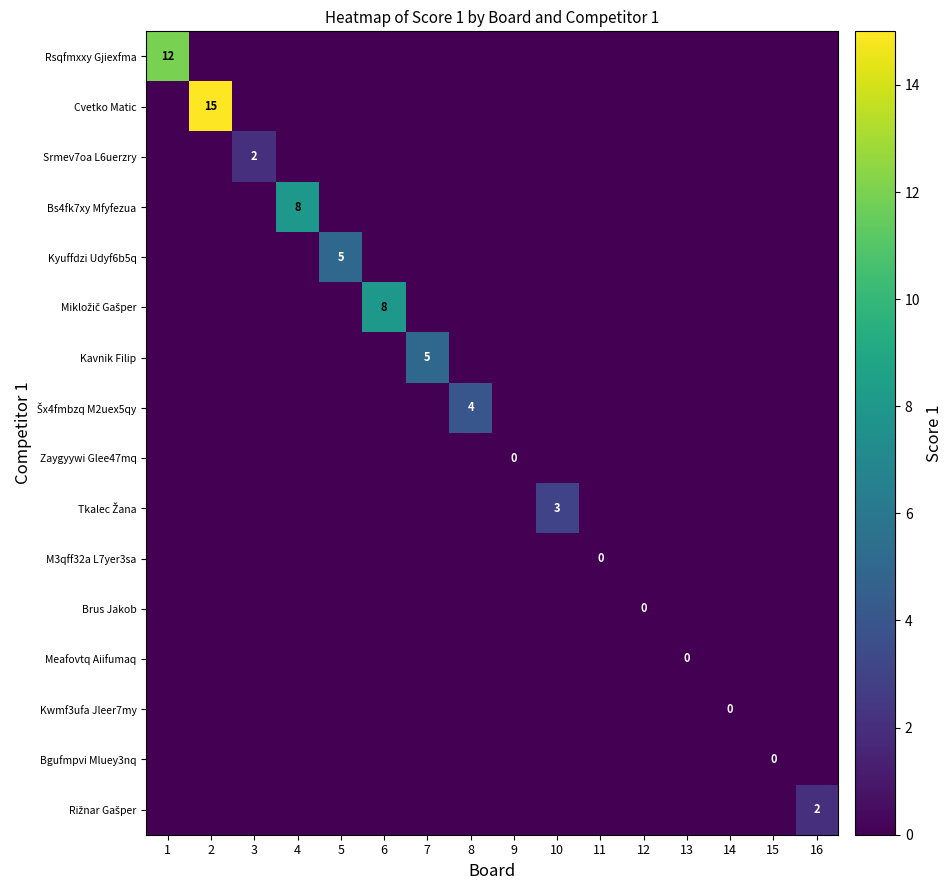

At which category does the chart reach its minimum across all series?

2